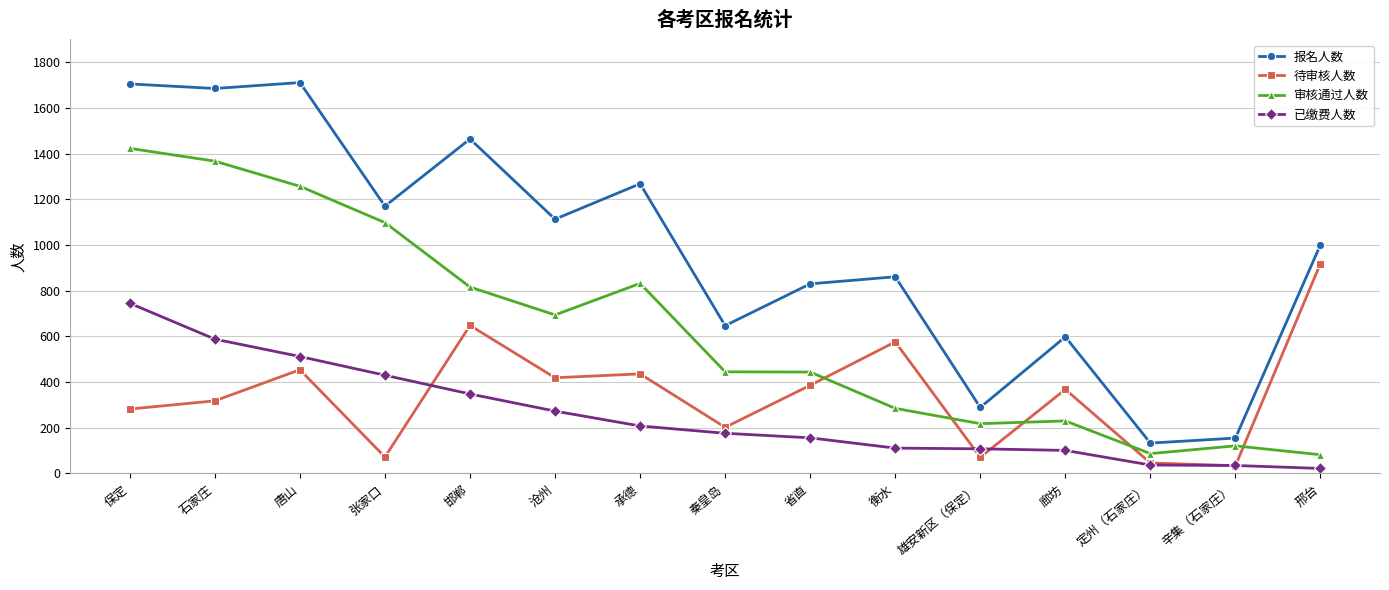

Rank the series at 邯郸 from highest to lowest value.

报名人数, 审核通过人数, 待审核人数, 已缴费人数